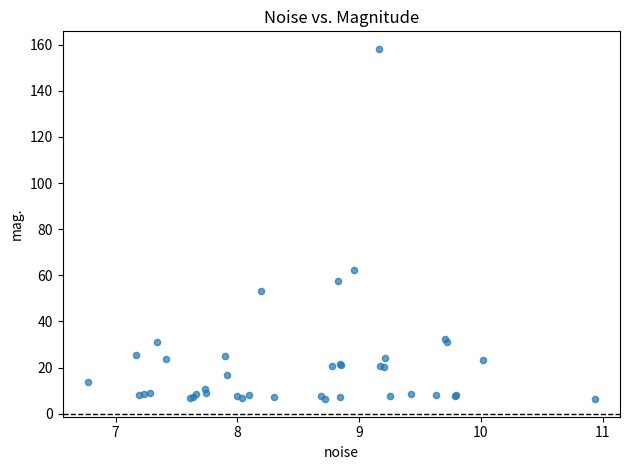

What Y value in the scatter plot is closest to 82?

62.5